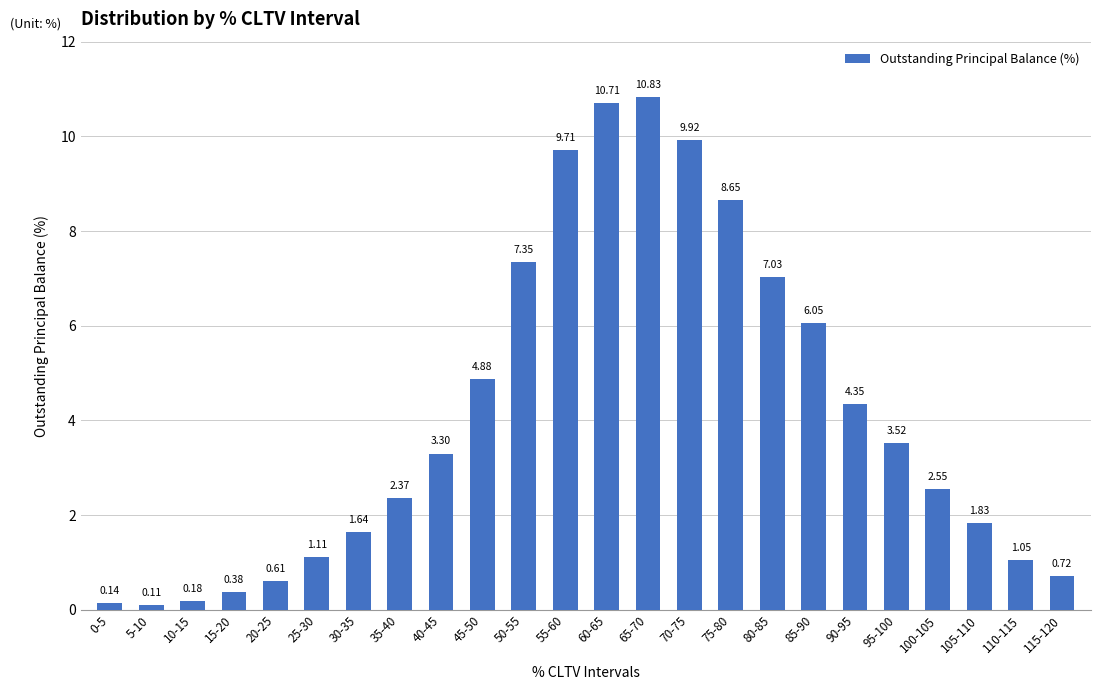

Between 65-70 and 55-60, which is larger?

65-70